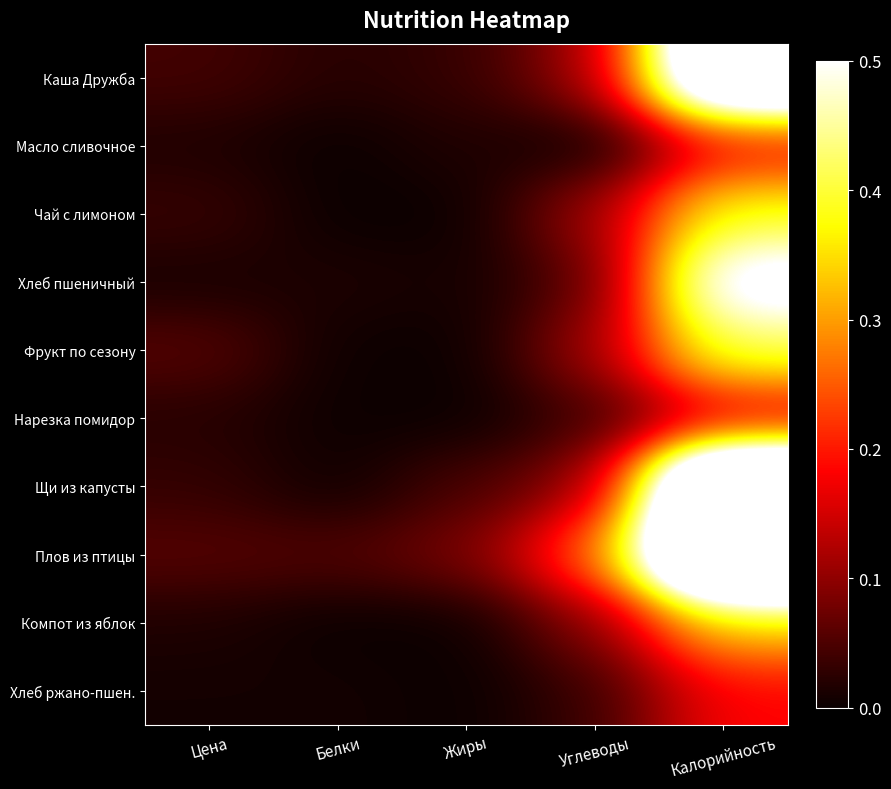

Which series has the widest spread of values?

Плов из птицы